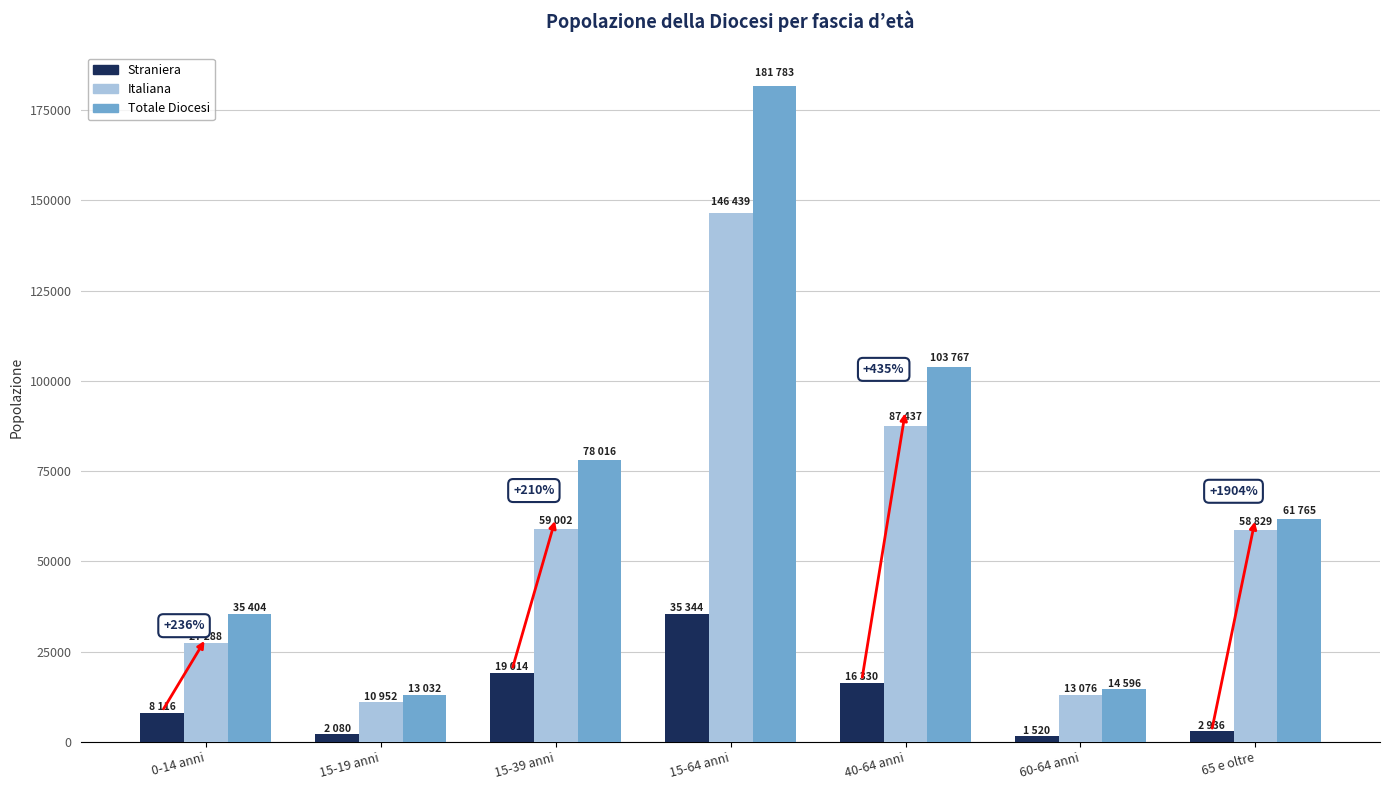

What is the average value of the Italiana series?

57575